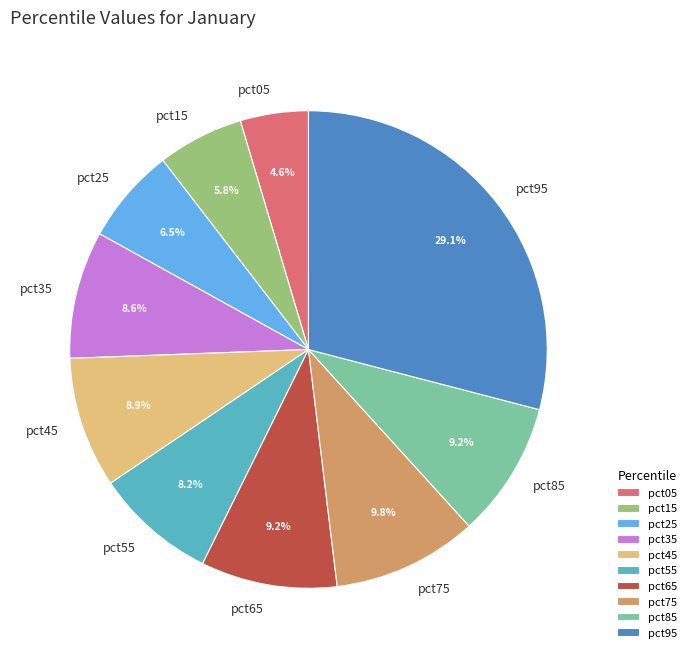

What is the largest slice in the pie chart?

pct95